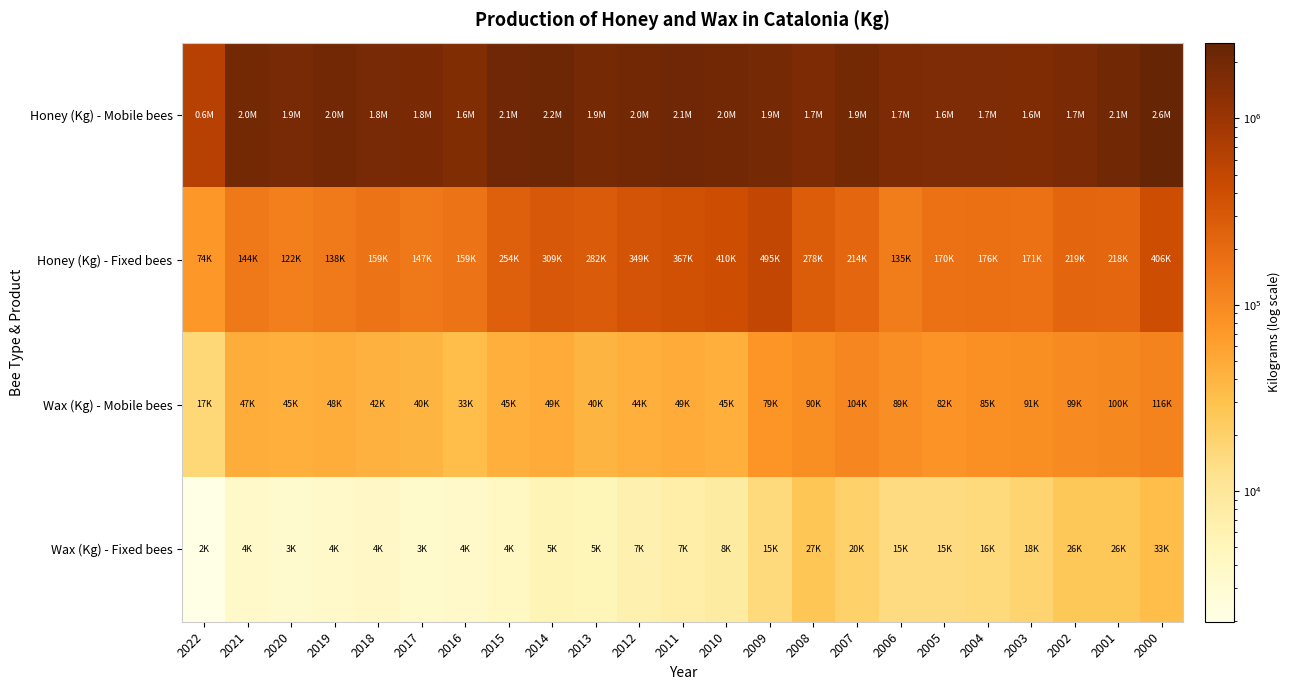

Count the number of categories in the chart.

23